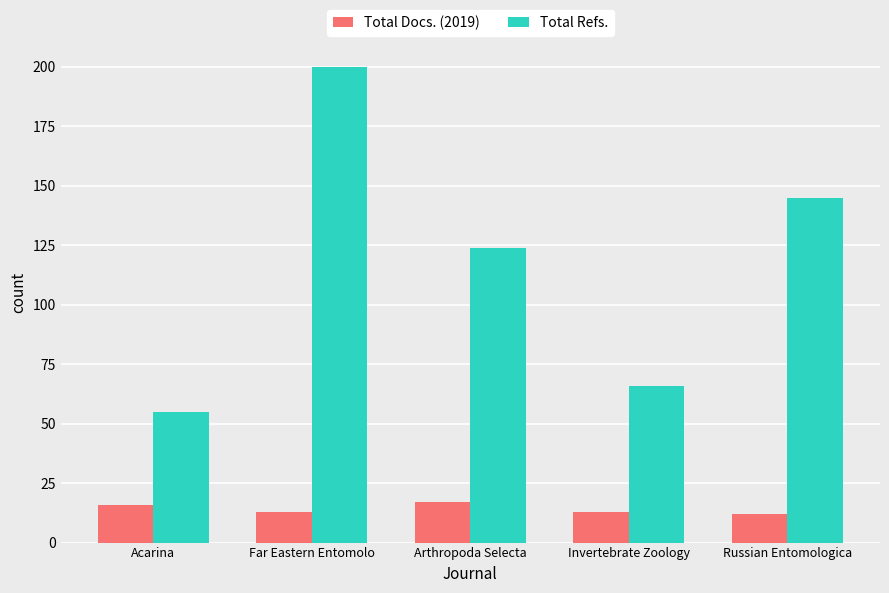

Which category has the highest value across all series?

Far Eastern Entomolo